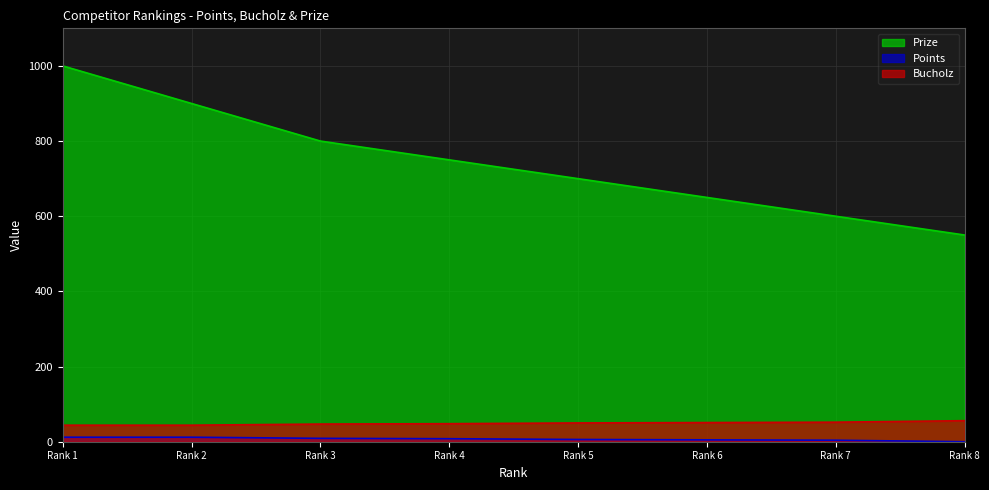

What is the spread (max minus min) of values at Rank 7?

596